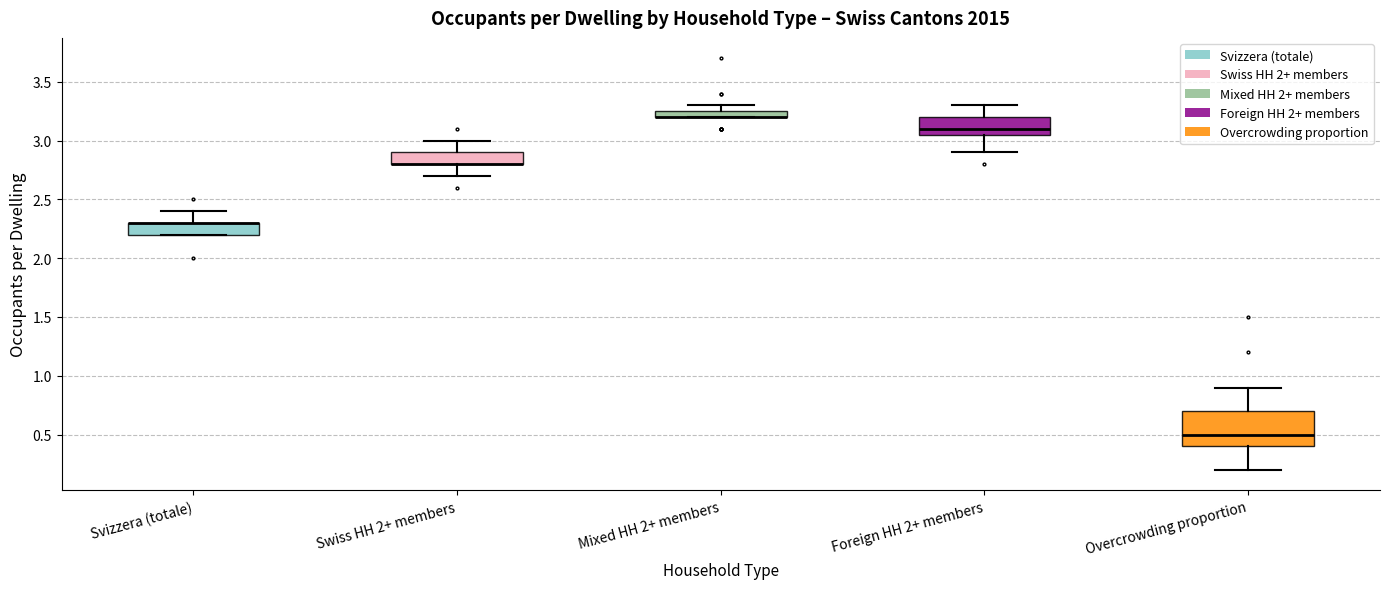

Comparing the boxes themselves (not the whiskers), which one is the tallest?

Overcrowding proportion